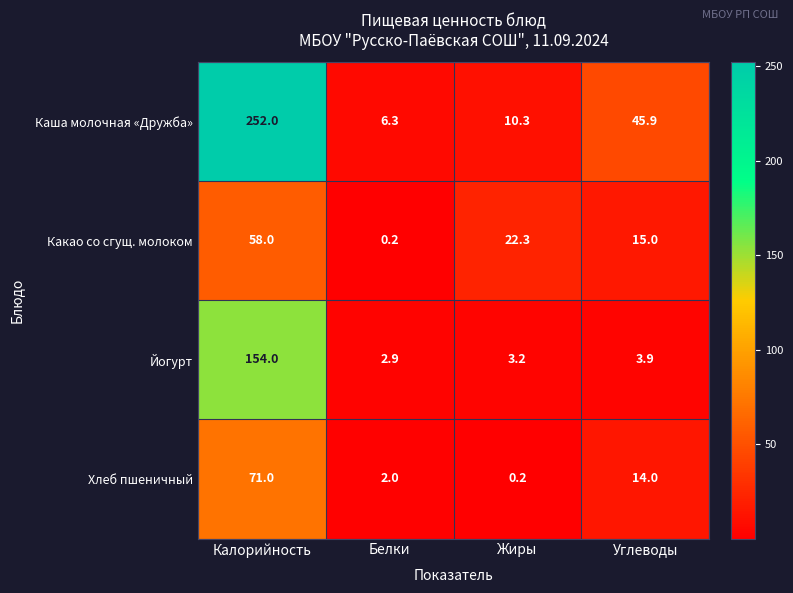

Is it true that Каша молочная «Дружба» equals 10.3 at Жиры?

True